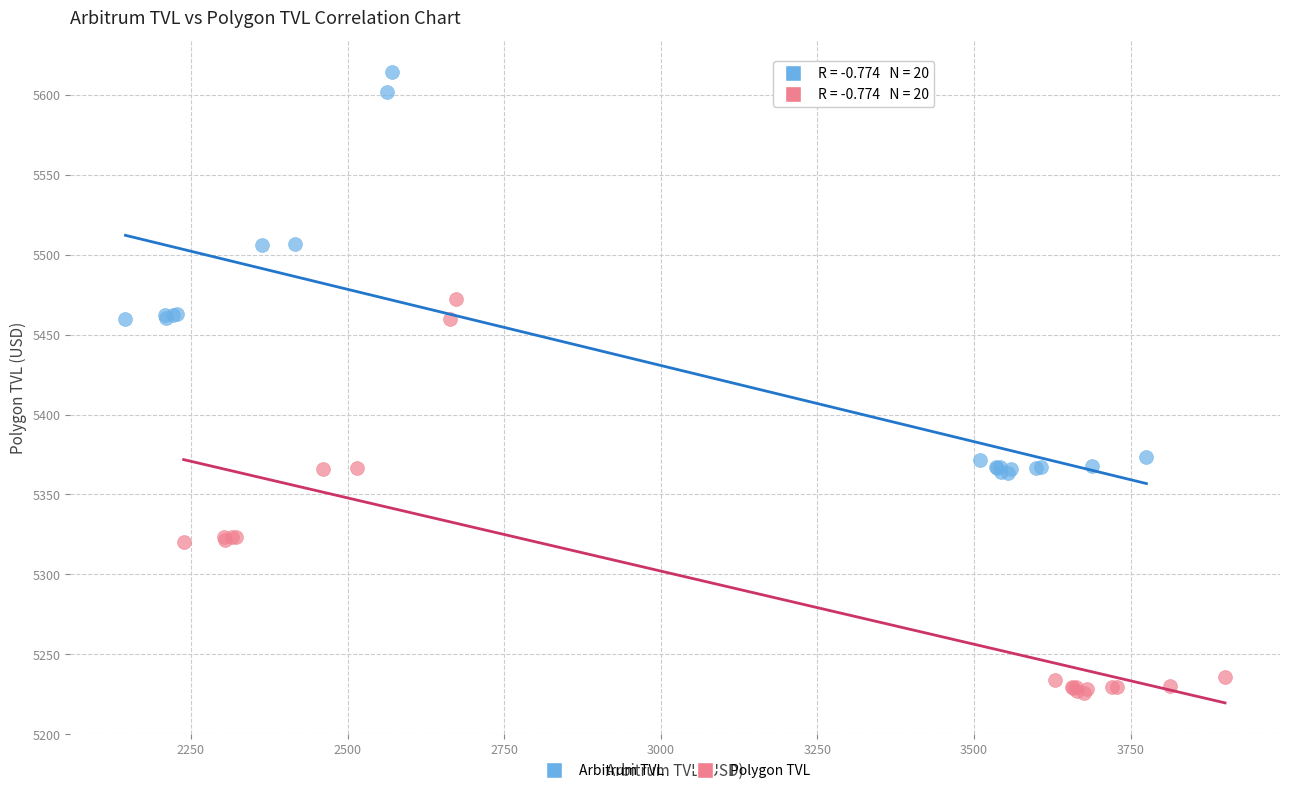

Which series reaches the minimum Y coordinate?

Polygon TVL